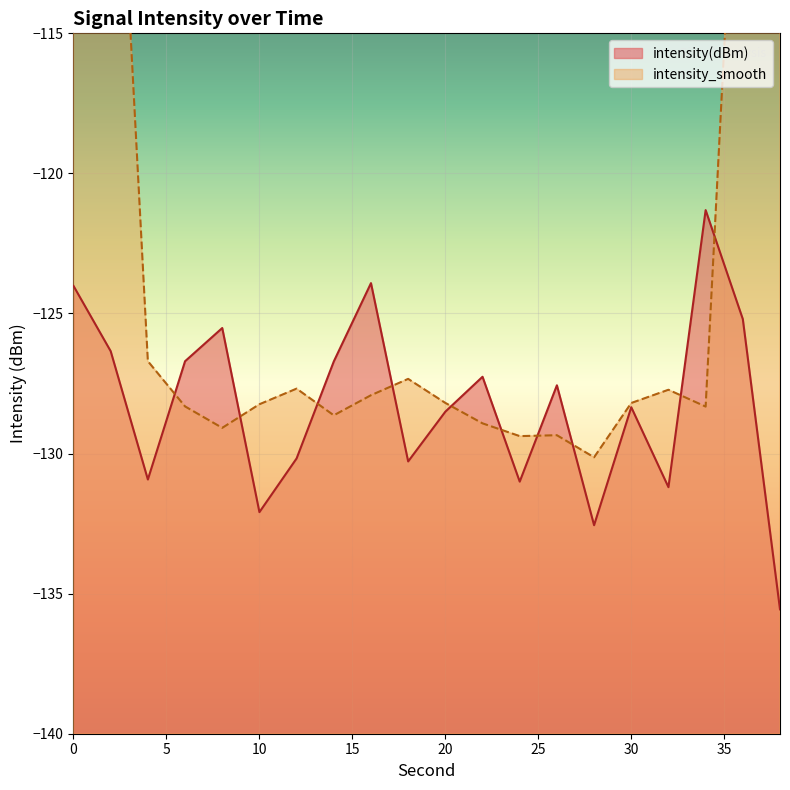

Rank the categories by value from lowest to highest.

38, 28, 10, 32, 24, 4, 18, 12, 20, 30, 26, 22, 14, 6, 2, 8, 36, 0, 16, 34